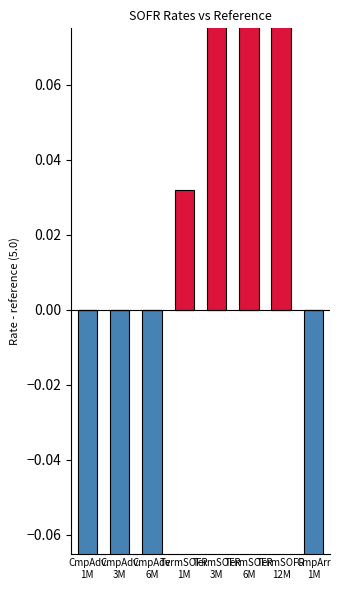

Which has a higher value, TermSOFR
1M or CmpArr
1M?

TermSOFR
1M